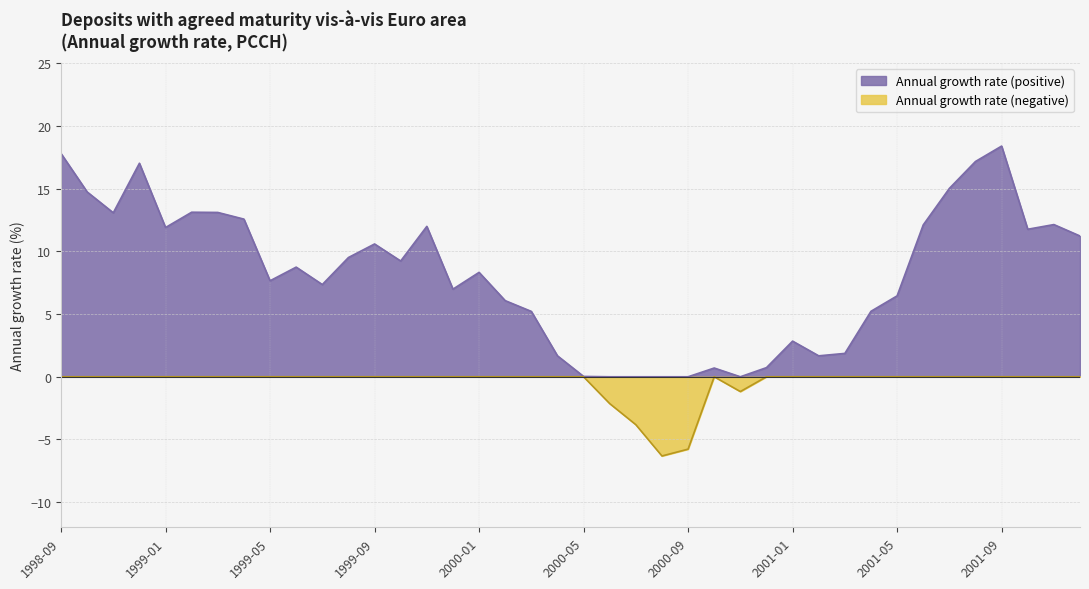

List the series in order of their peak value, lowest first.

Annual growth rate (negative), Annual growth rate (positive)